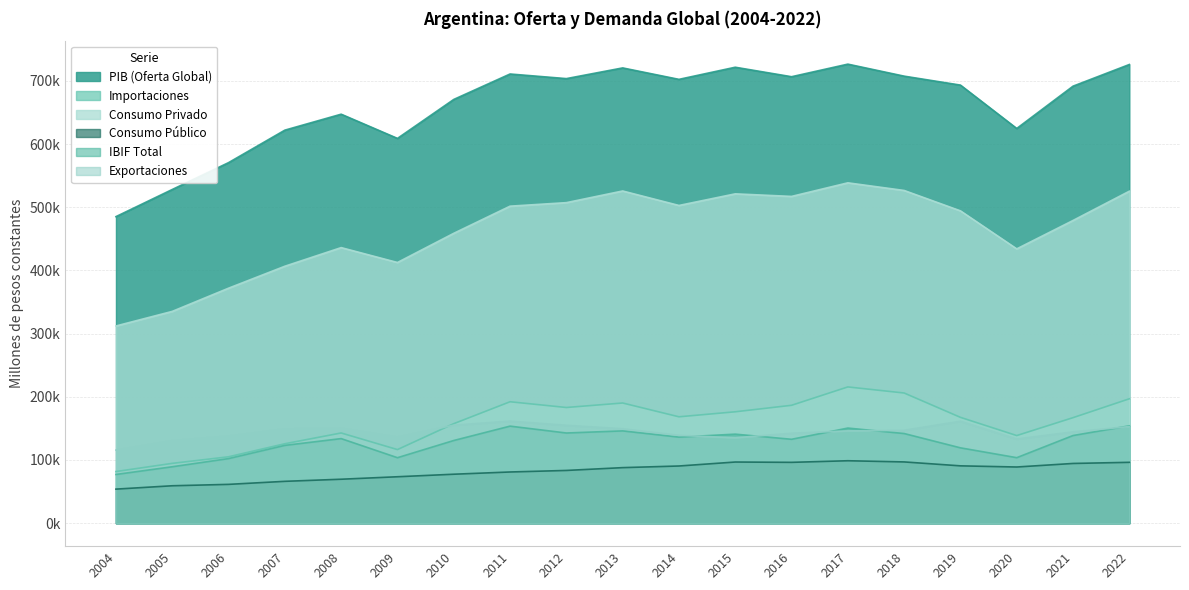

What is the sum of all demanda_global_ibif_total values?

2420410.3